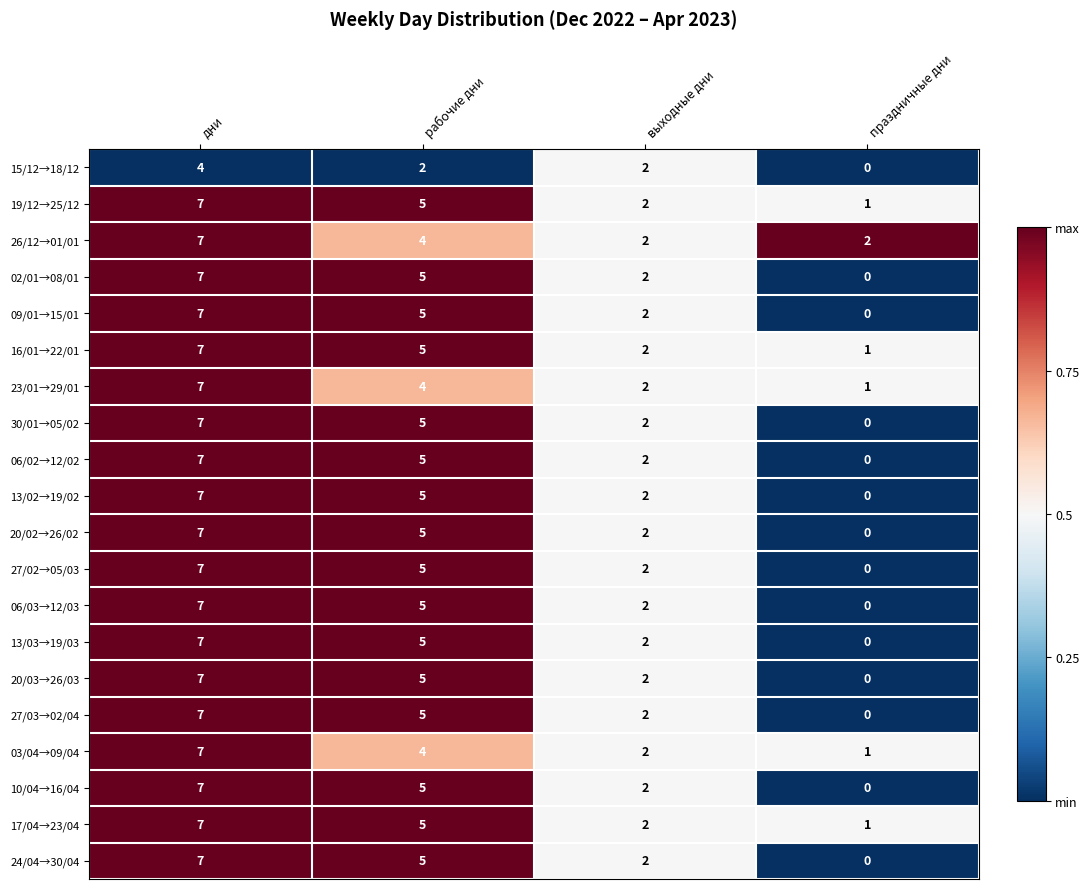

What is the average value of the 20/03→26/03 series?

4